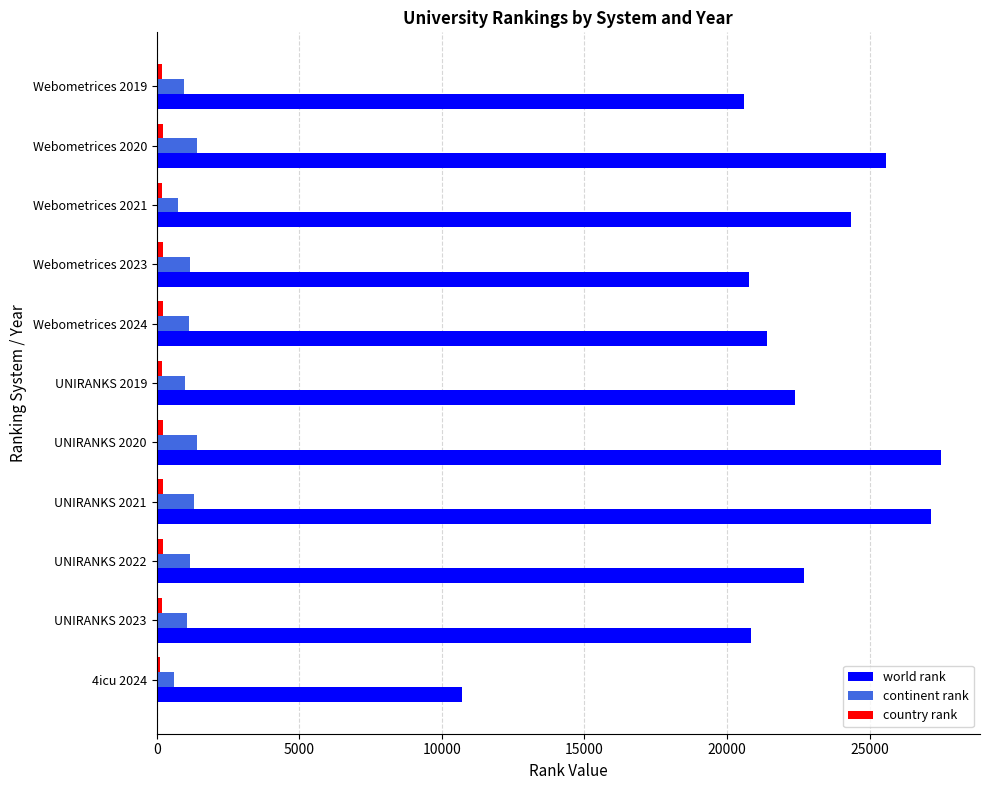

Which series changed the most between Webometrices 2021 and 4icu 2024?

world rank